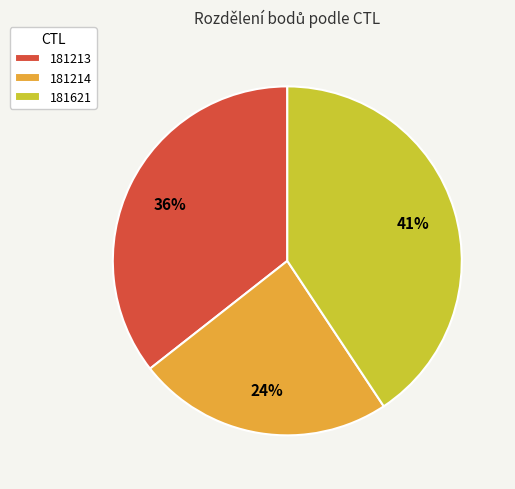

Between 181621 and 181213, which is larger?

181621